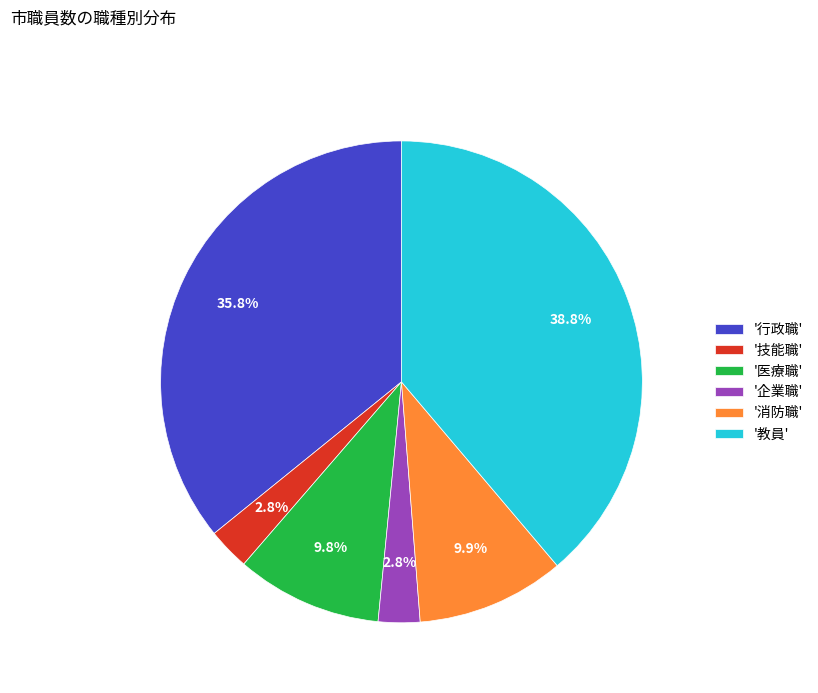

To the nearest percent, what is the difference between the largest and smallest slice percentages?

36%